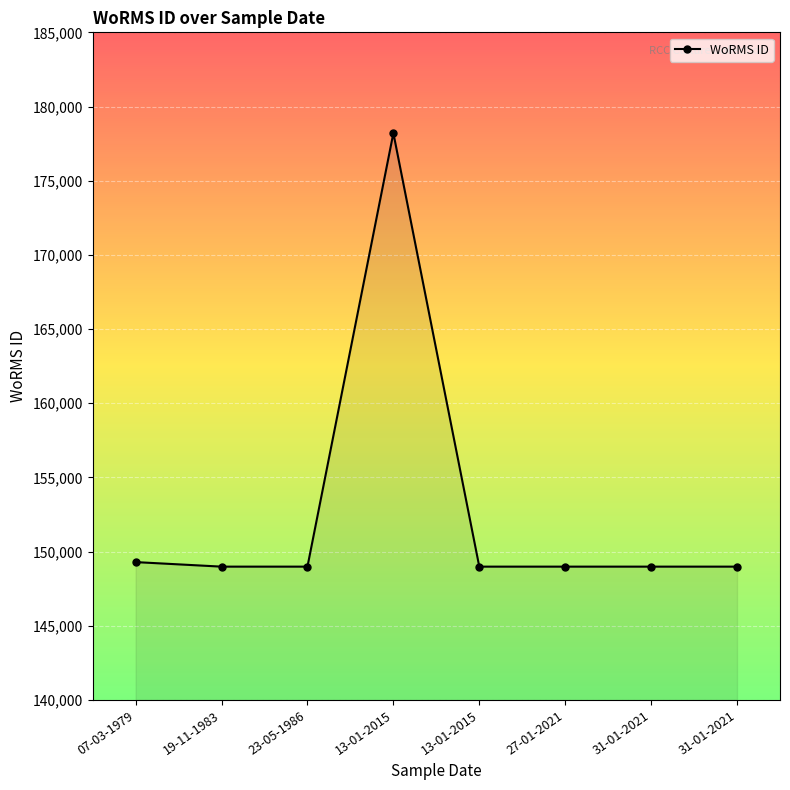

Does the chart display data point markers on the line(s)?

Yes